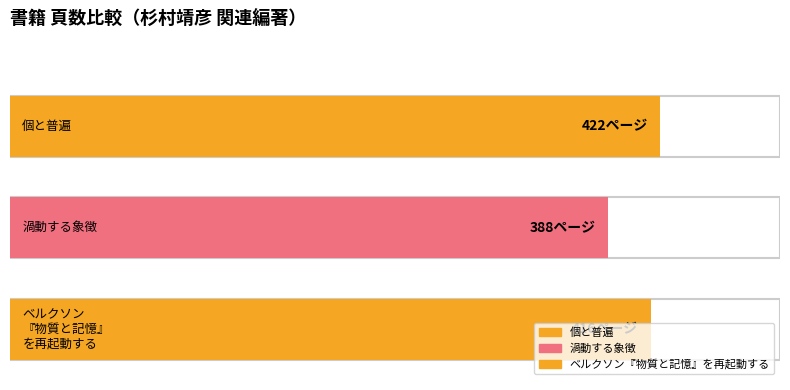

What is the maximum value shown in the chart?

422